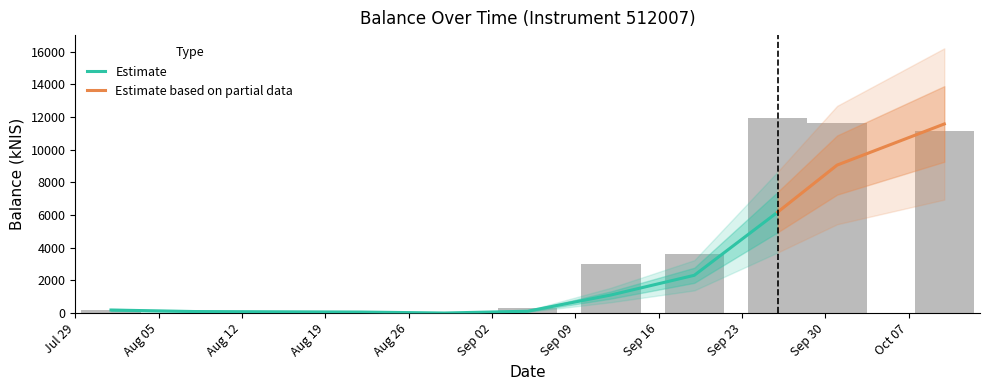

Rank the categories by value from lowest to highest.

2024-08-08, 2024-08-22, 2024-08-29, 2024-08-01, 2024-09-05, 2024-09-12, 2024-09-19, 2024-10-10, 2024-10-01, 2024-09-26